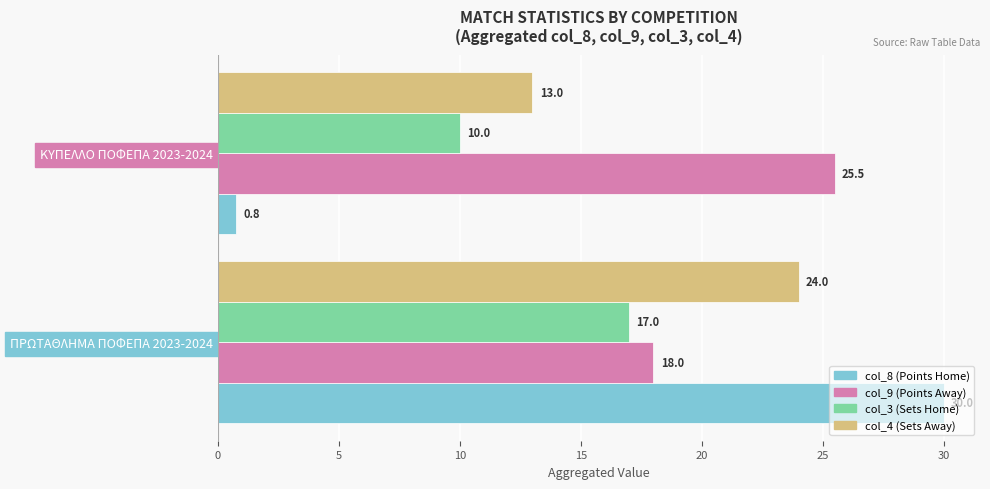

The col_4 (Sets Away) series shows 24.0 at ΠΡΩΤΑΘΛΗΜΑ ΠΟΦΕΠΑ 2023-2024. True or false?

True